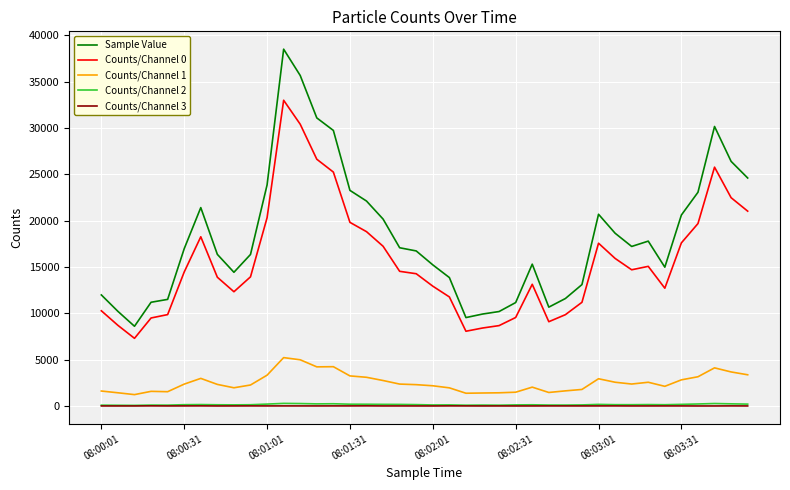

What is the highest value of the Sample Value series?

38518